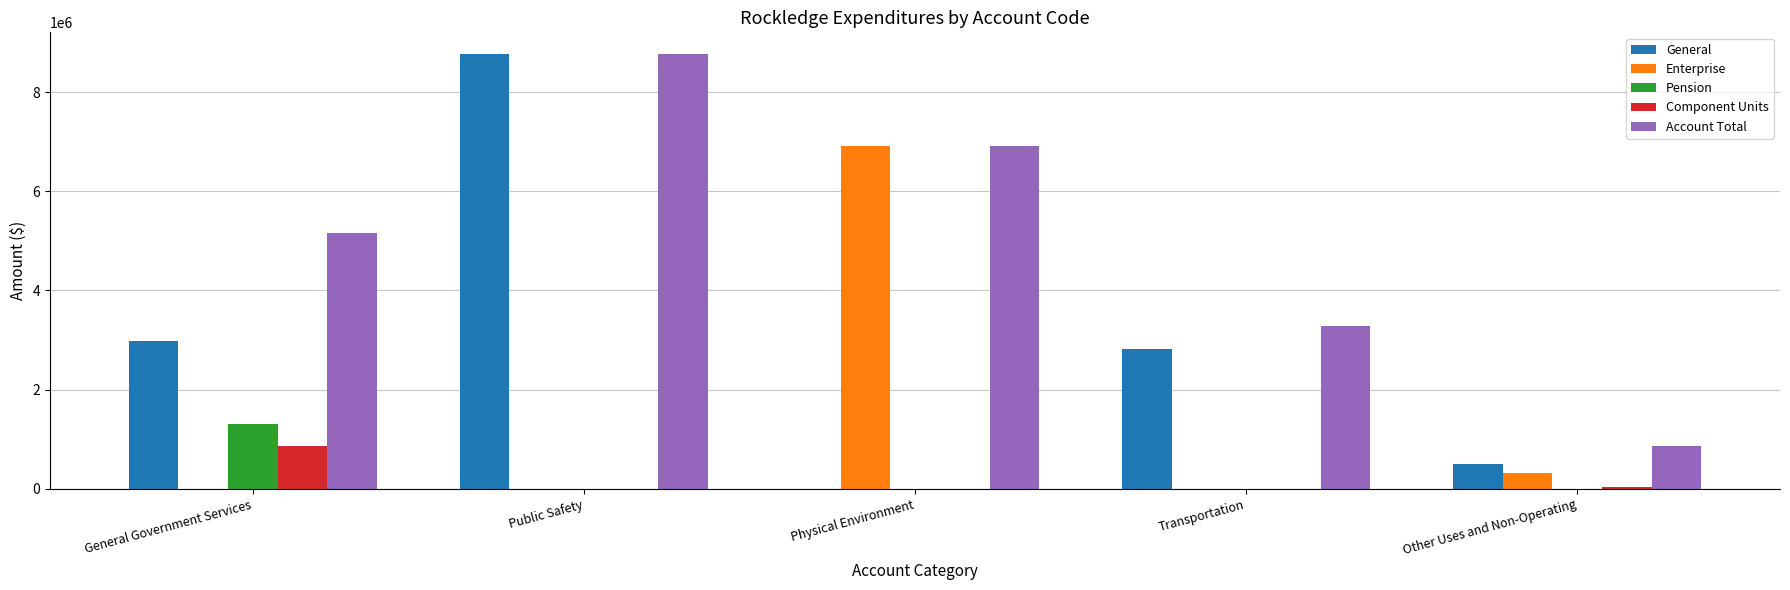

Is the value of Pension at Transportation greater than the value of Account Total at Transportation?

No